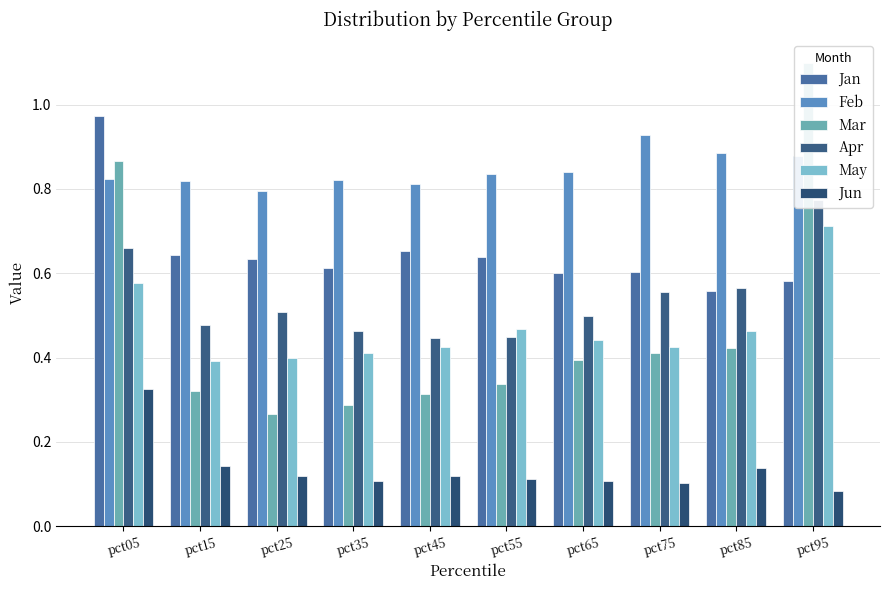

Between pct85 and pct95, which series saw the biggest shift?

Mar